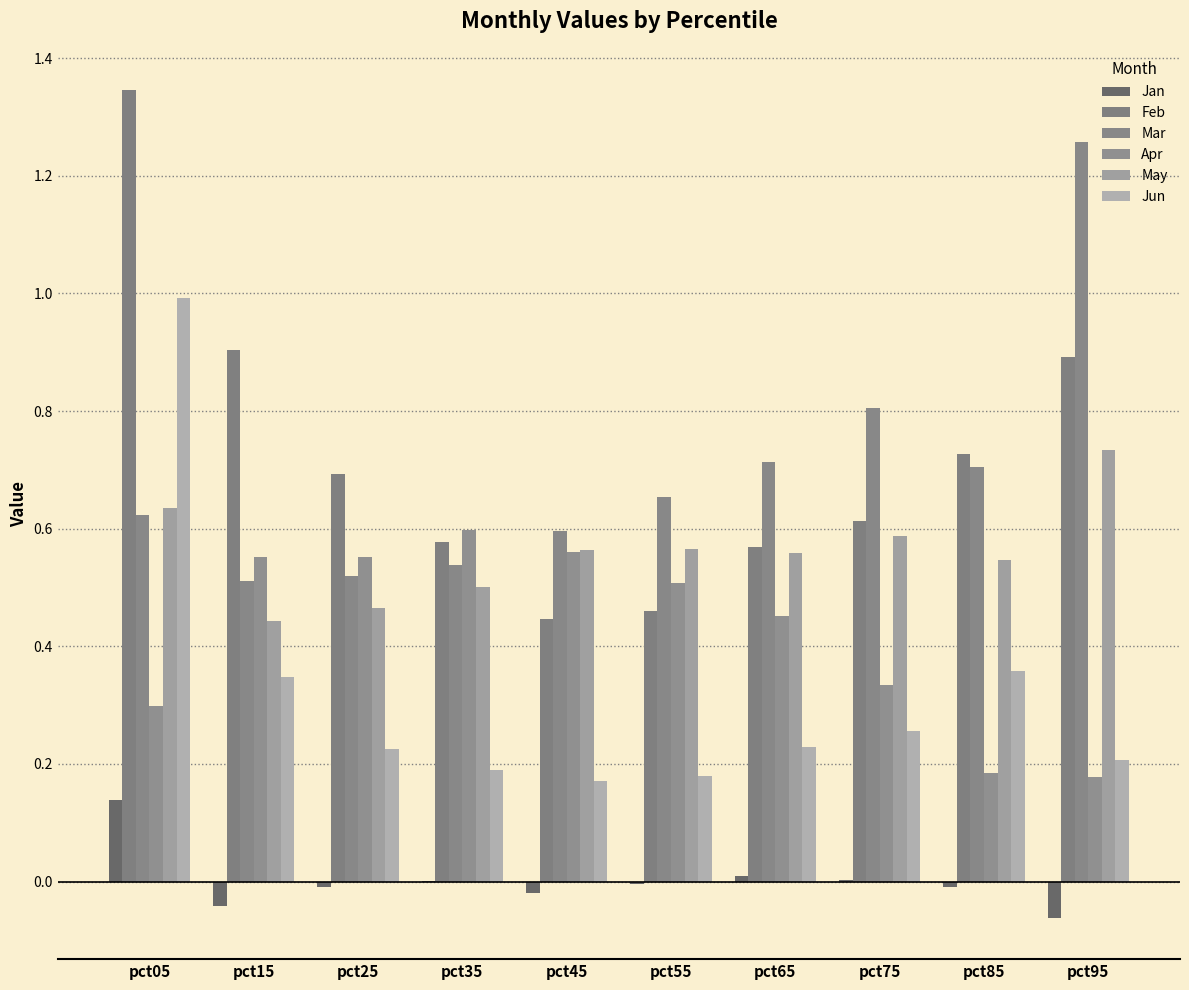

What is the difference between the Jan values at pct95 and pct35?

0.1